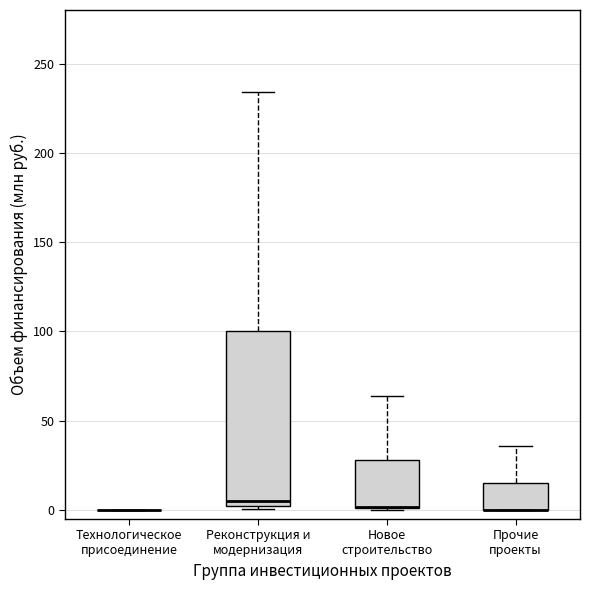

Where is the upper edge of the box for Новое строительство on the y-axis? The values are not printed on the chart, so give them approximately, as read against the axis.

30